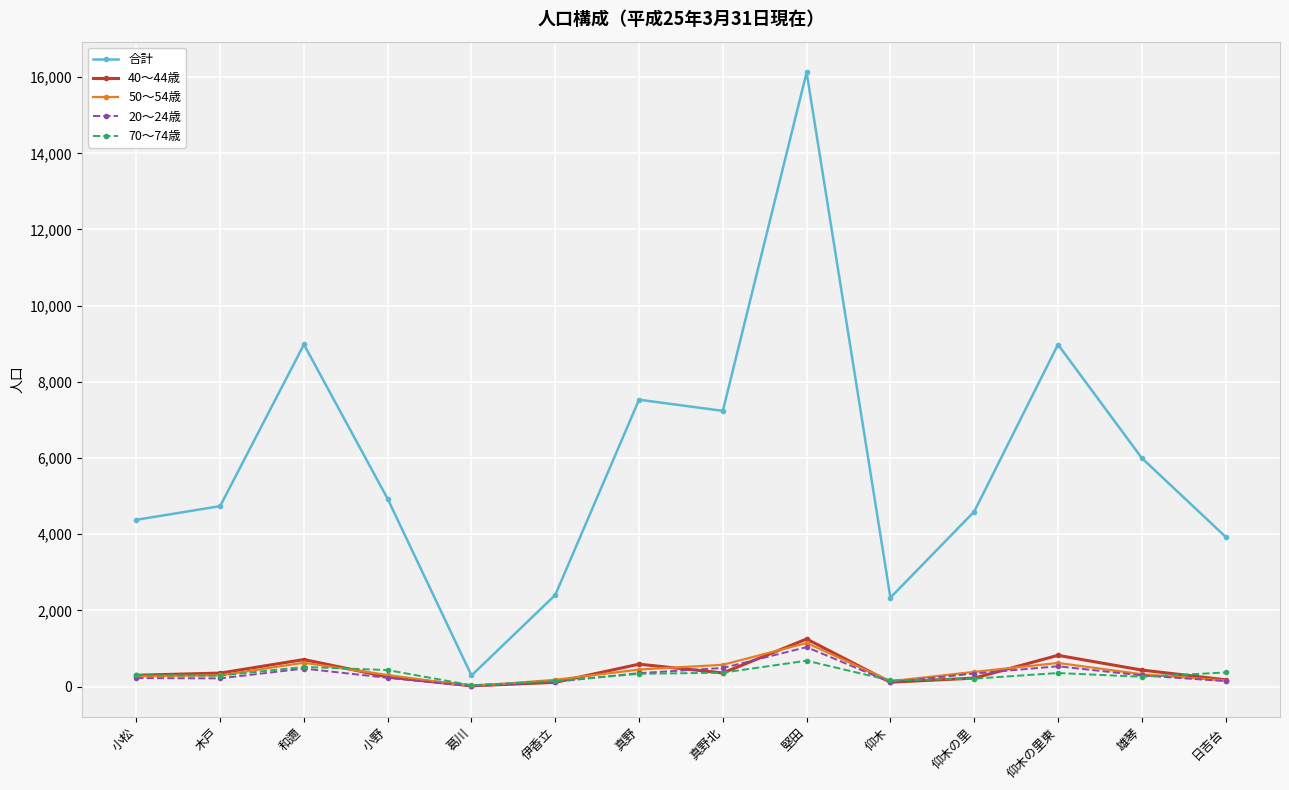

Which series has the largest range (max minus min)?

合計